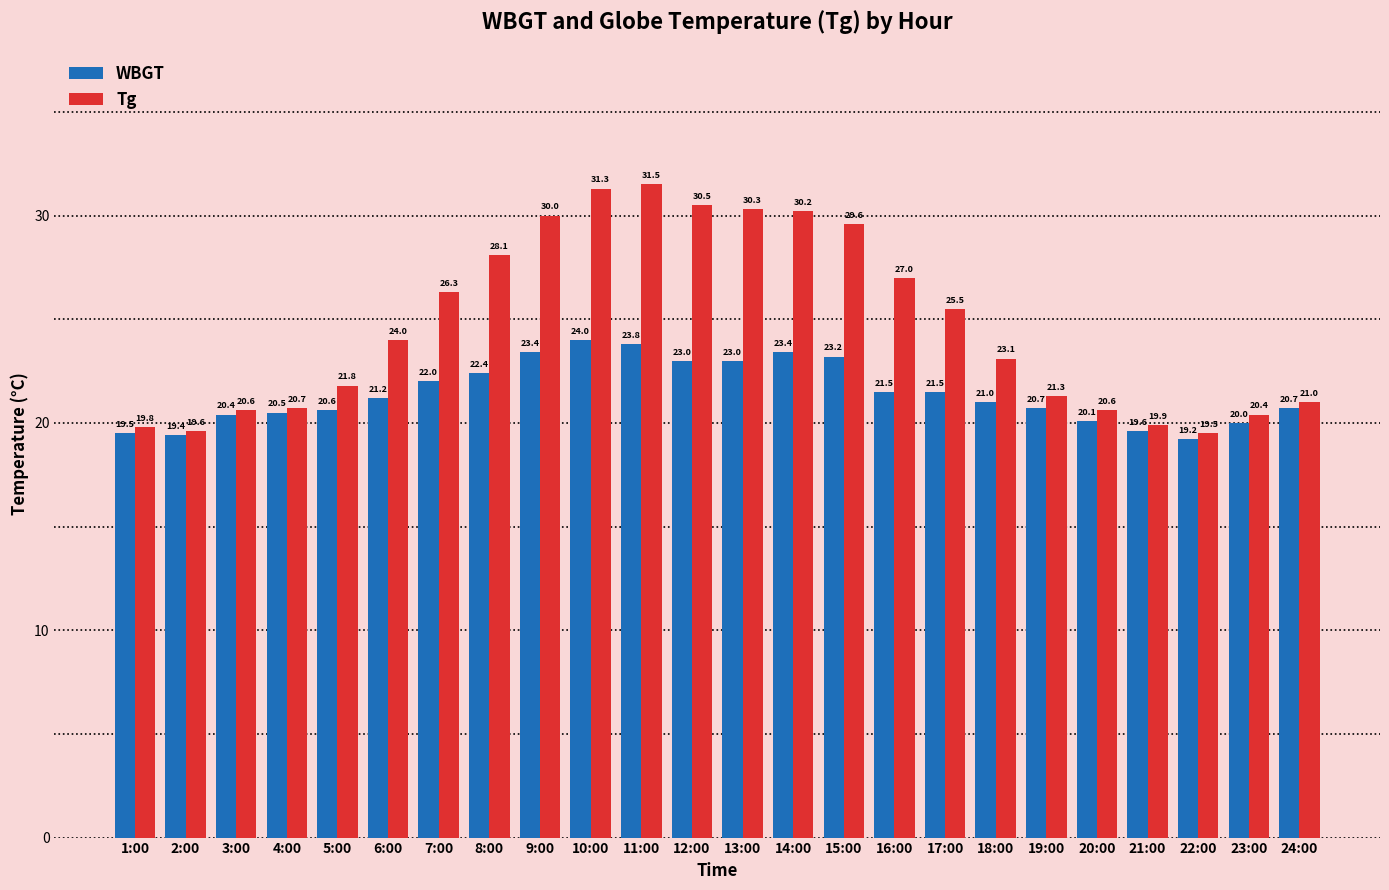

How many bars are there in total?

48